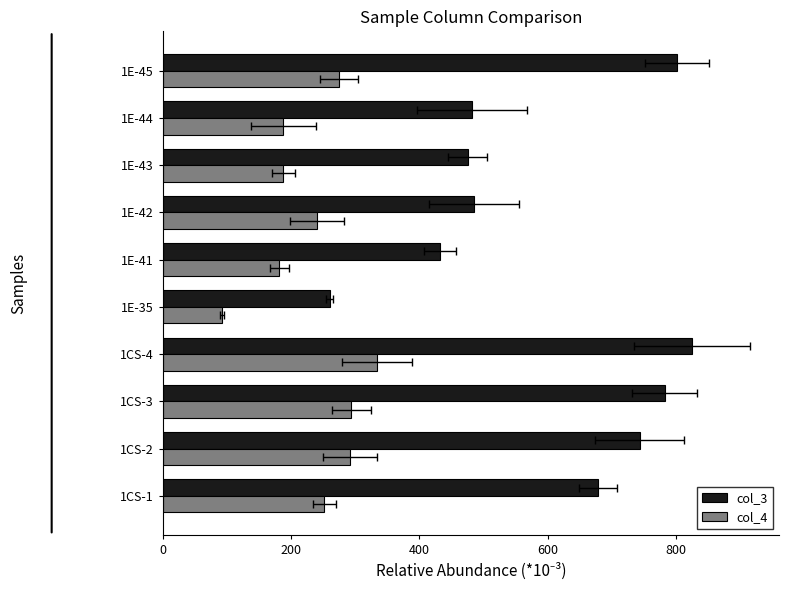

Is it true that col_4 equals 294 at 1CS-3?

True